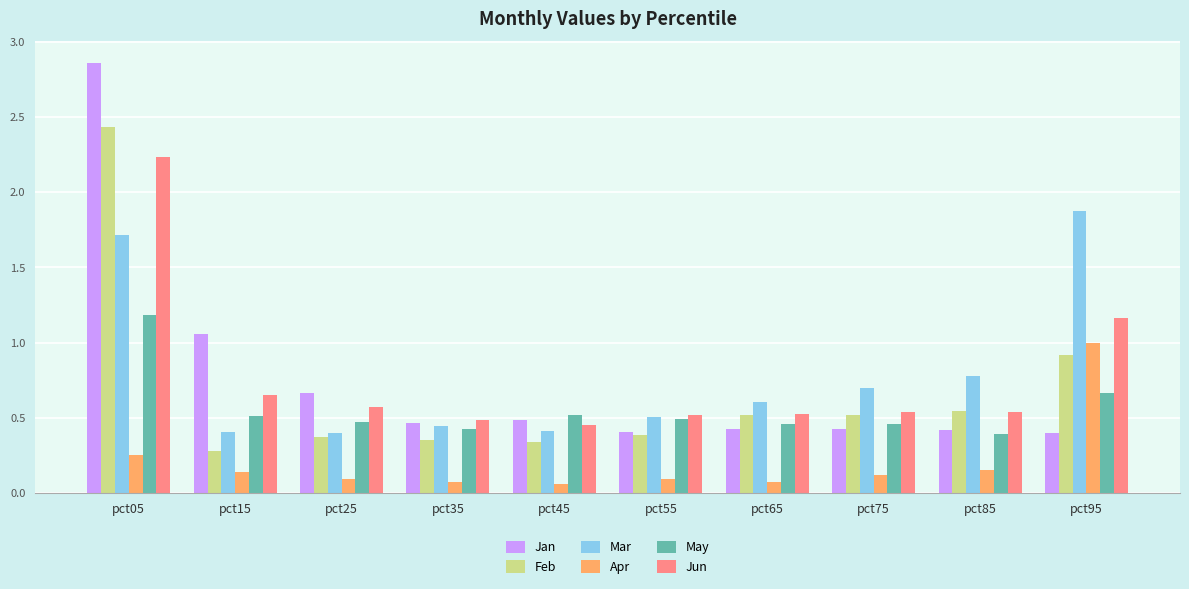

How many bars are there in total?

60